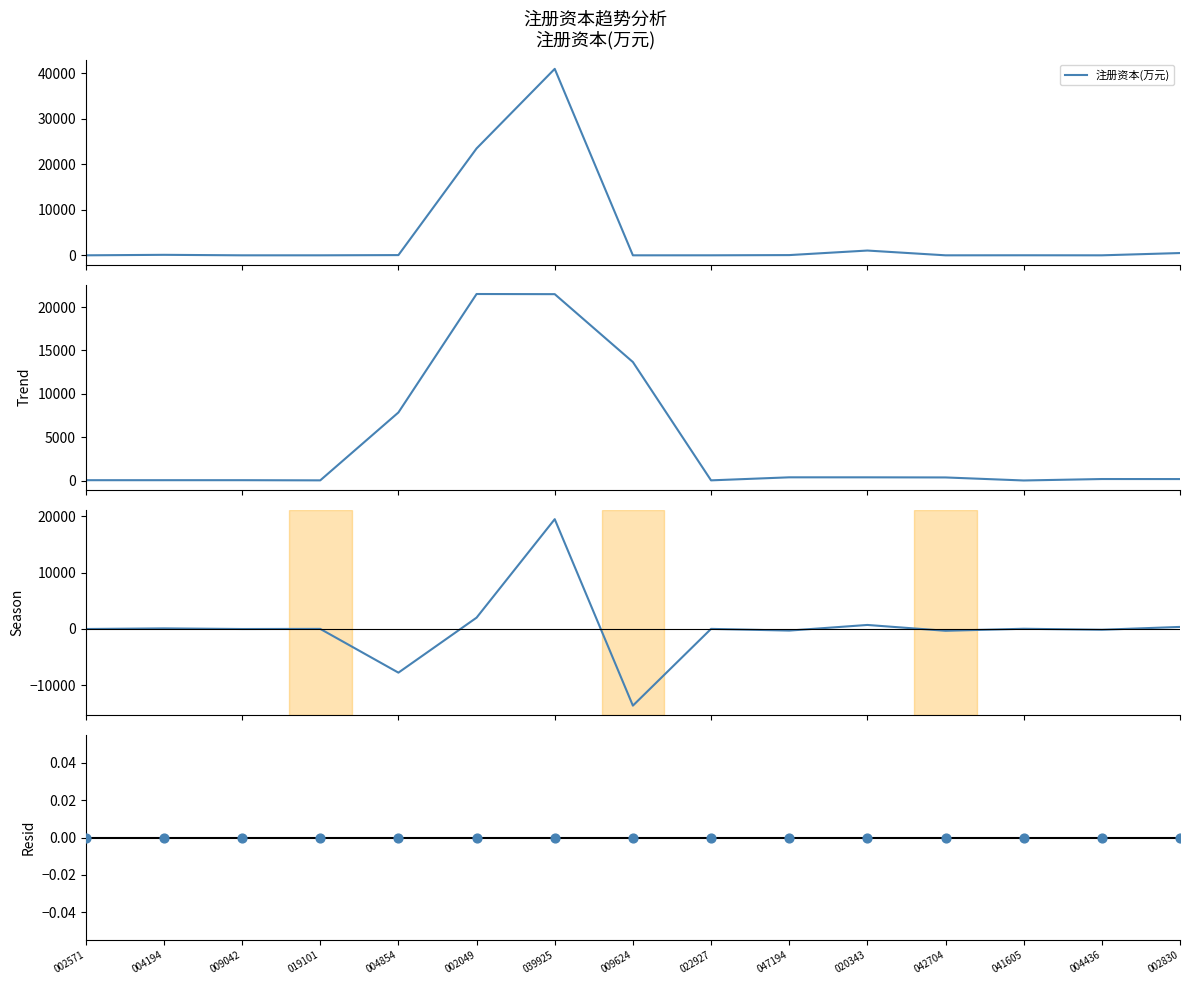

At how many categories does at least one series exceed -12900?

15